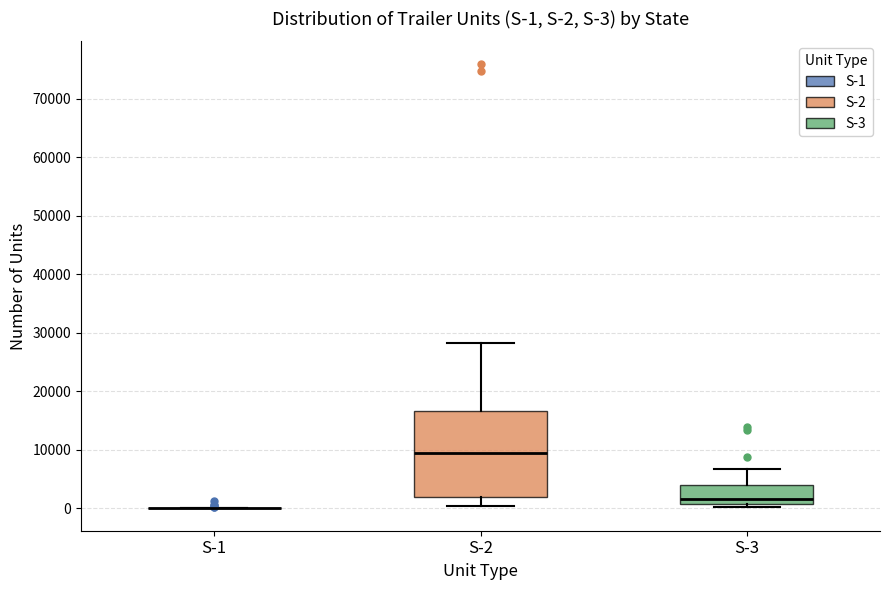

Comparing the boxes themselves (not the whiskers), which one is the tallest?

S-2